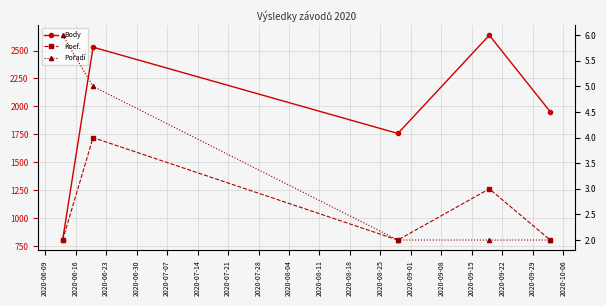

True or false: Body and Pořadí cross at least once.

False